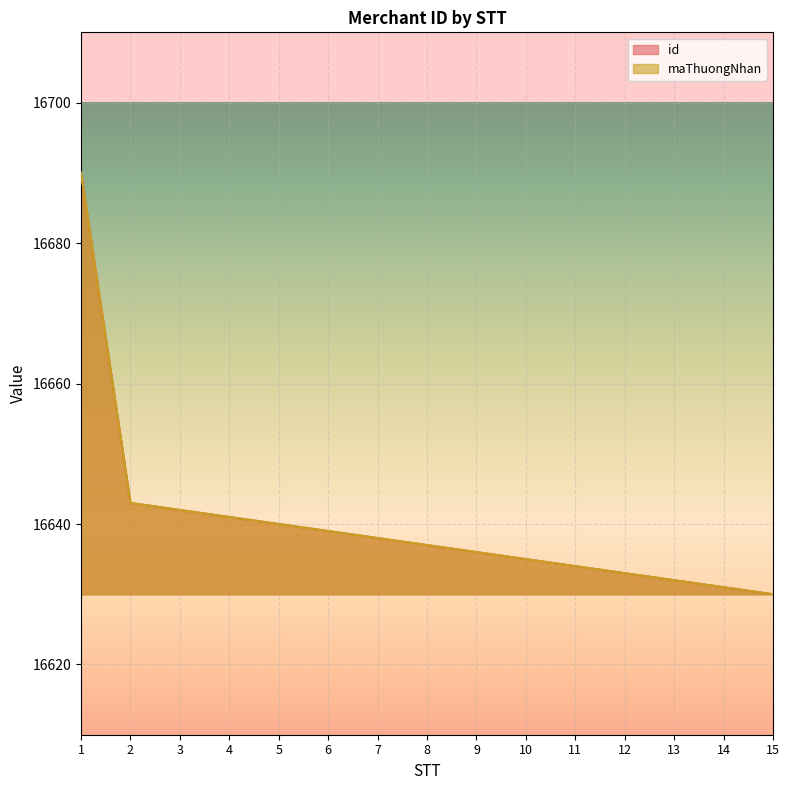

Which series has the widest spread of values?

id